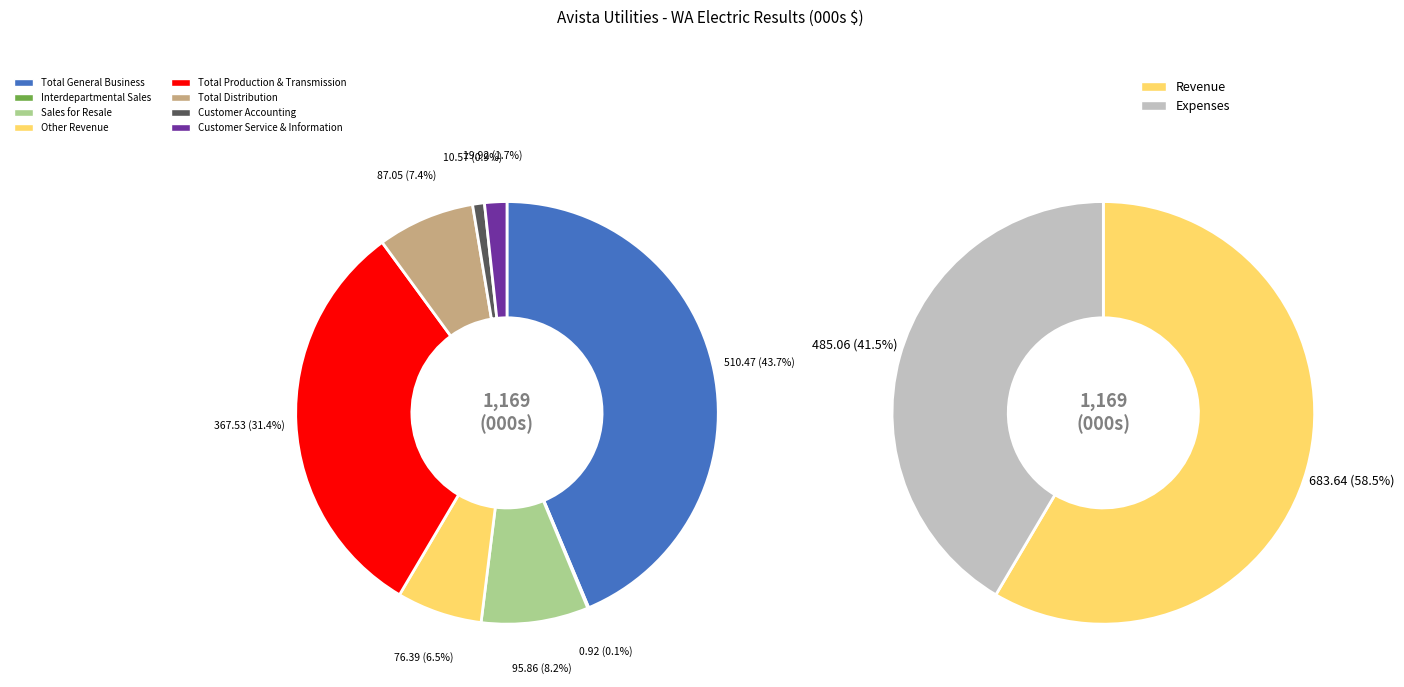

Count the number of slices in the pie.

8